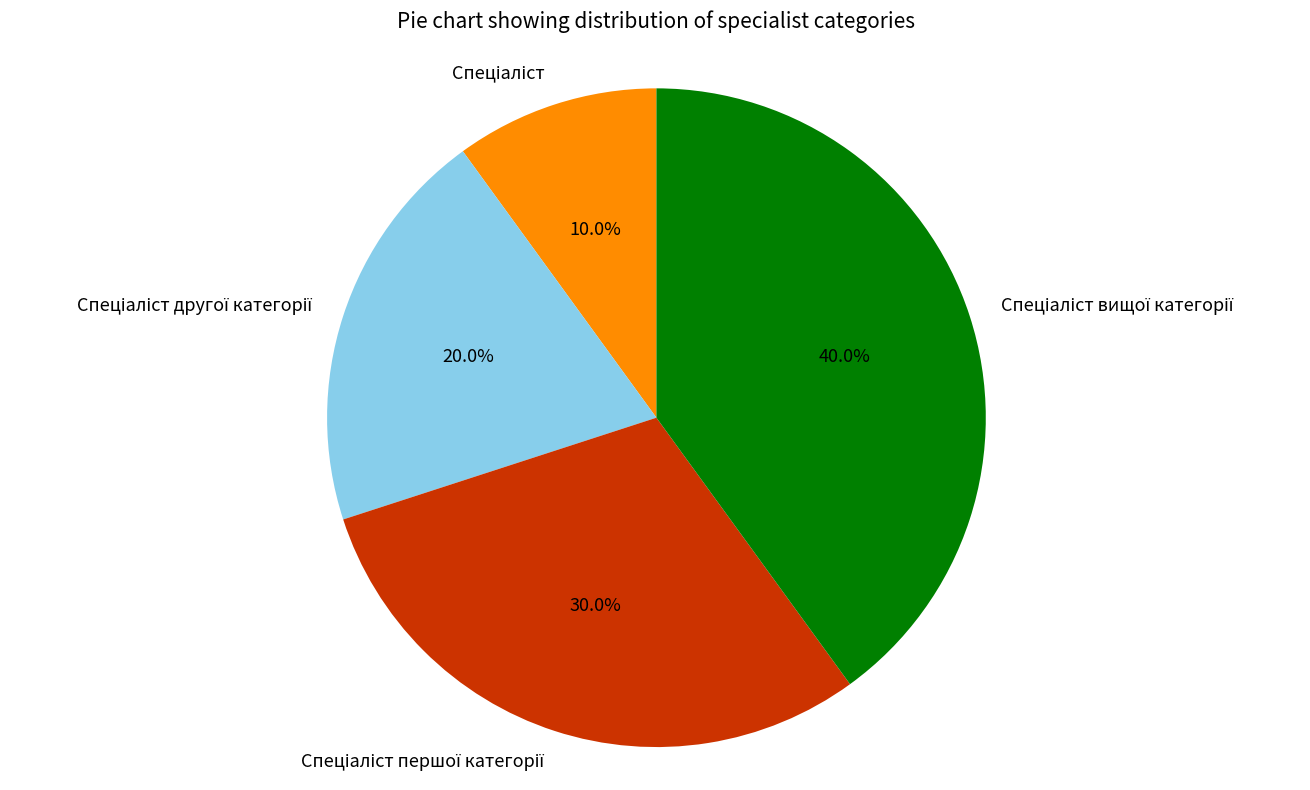

Is there a majority slice in this chart?

No